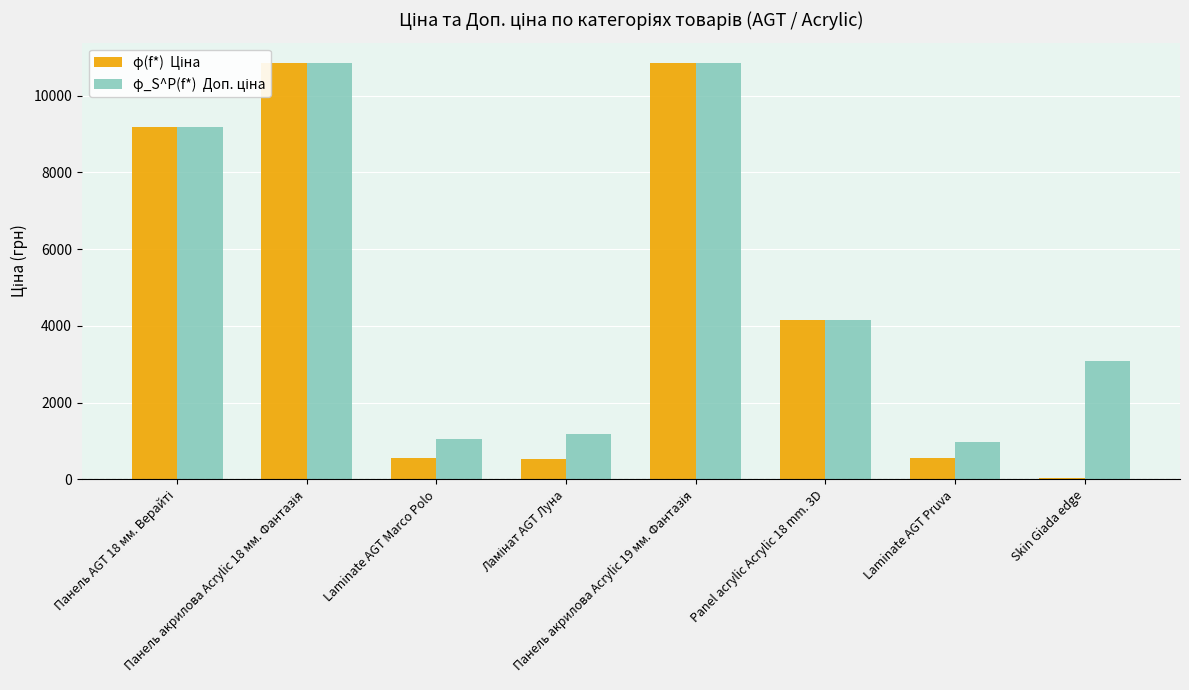

What is the maximum value shown in the chart?

10840.1